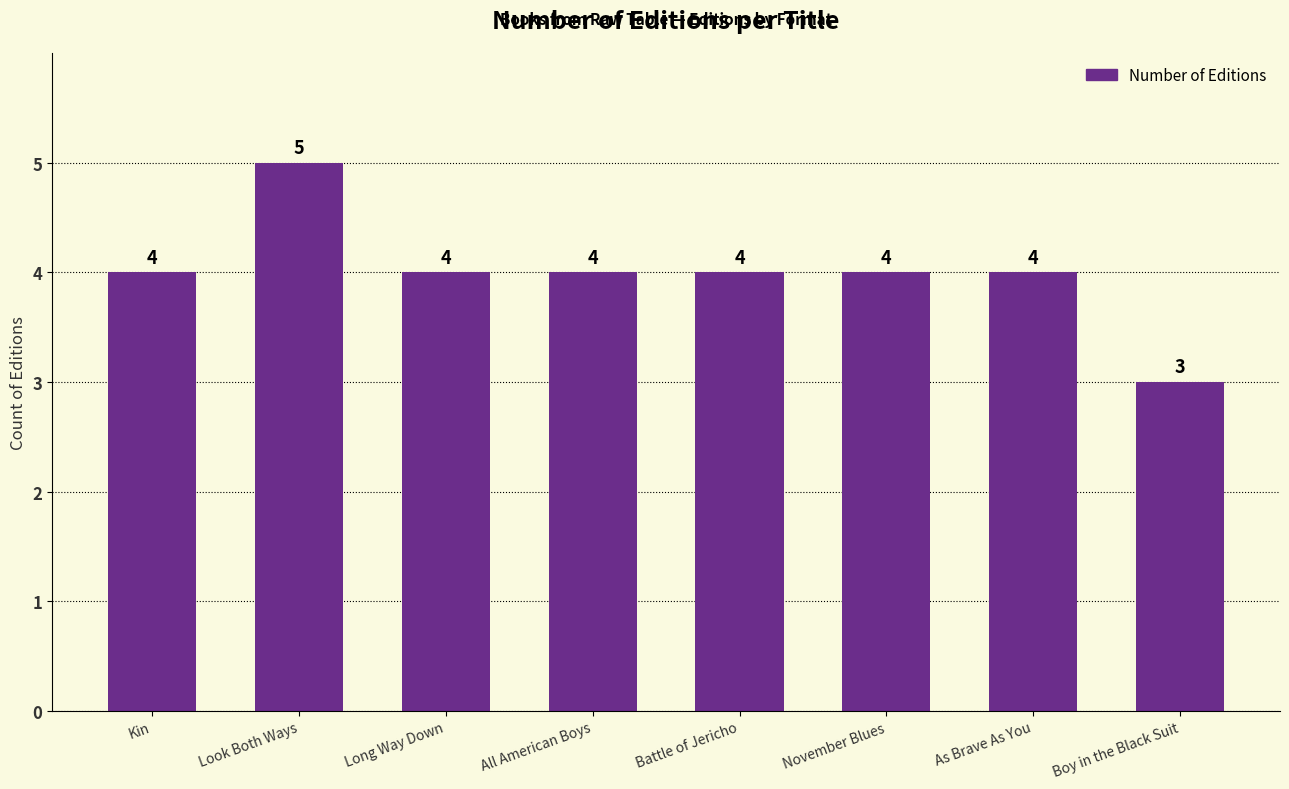

What is the minimum value shown in the chart?

3